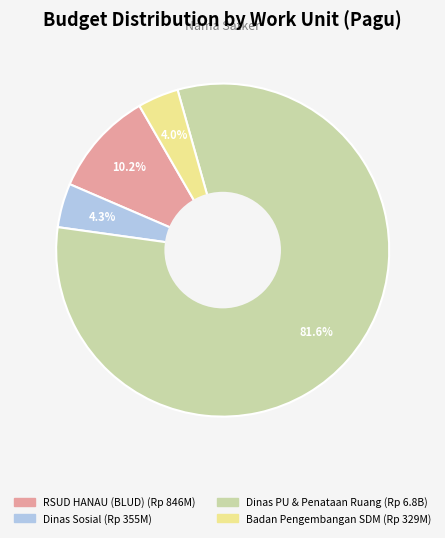

Is there a majority slice in this chart?

Yes